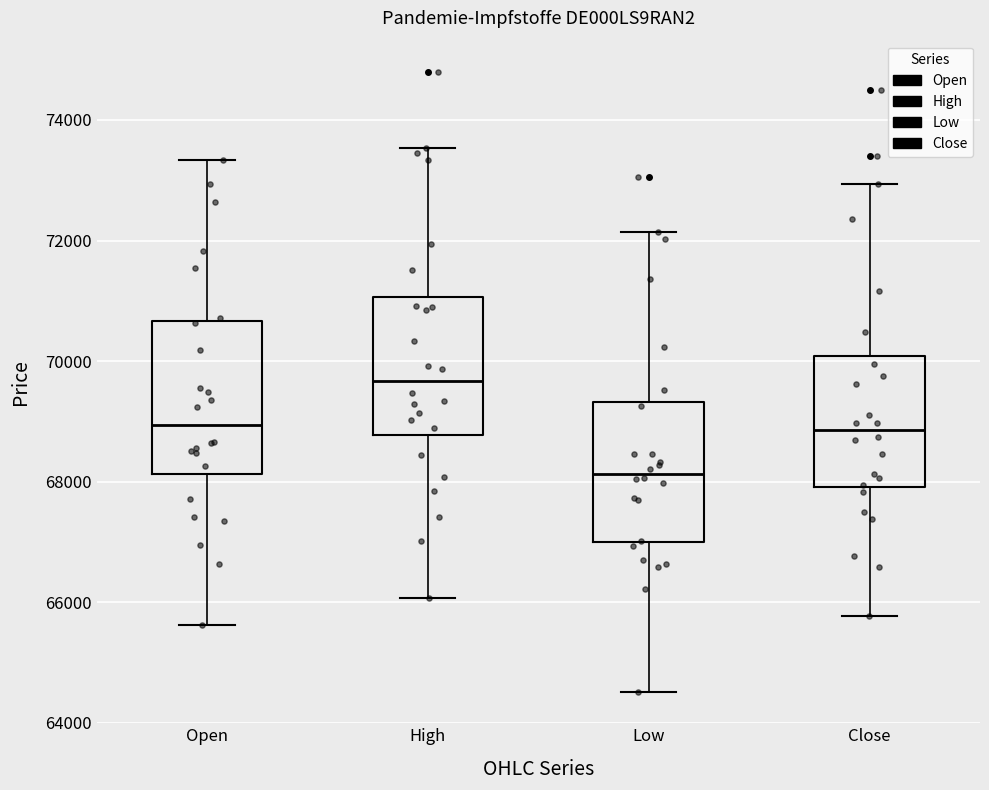

Which box has the lowest median line?

Low